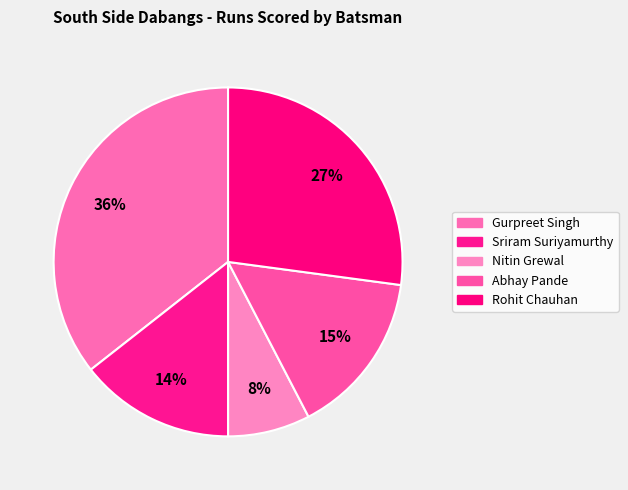

Combined, do Rohit Chauhan and Sriram Suriyamurthy account for over 50%?

No